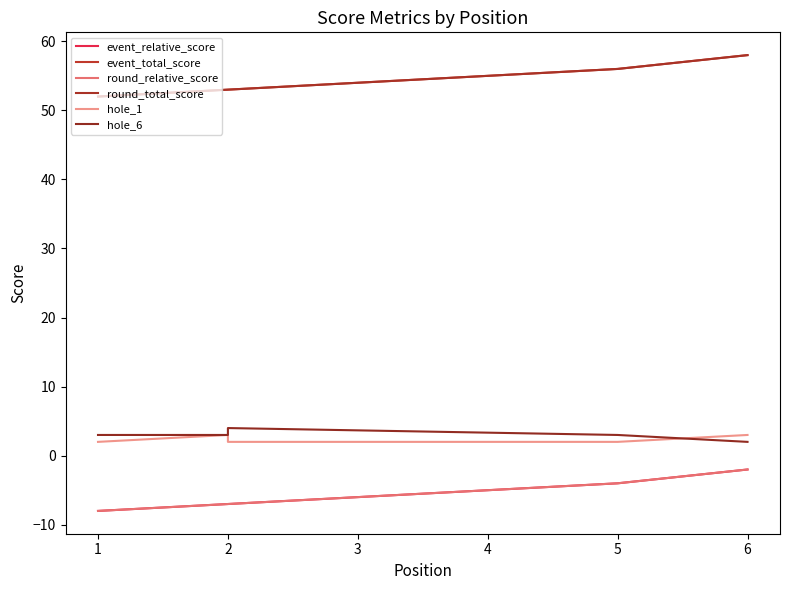

Which series has the largest total across all categories?

event_total_score